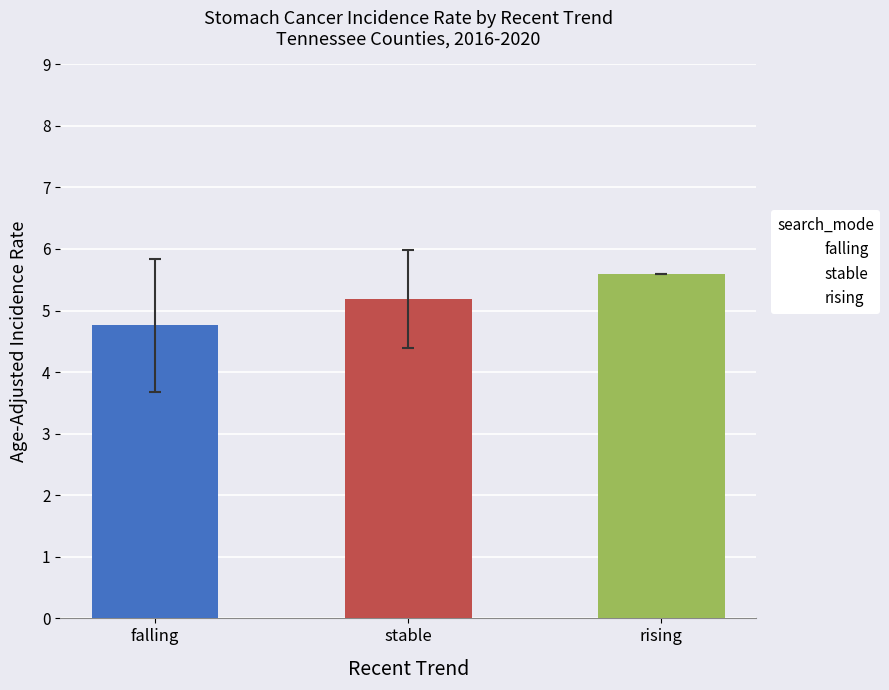

Does the chart contain any negative values?

No